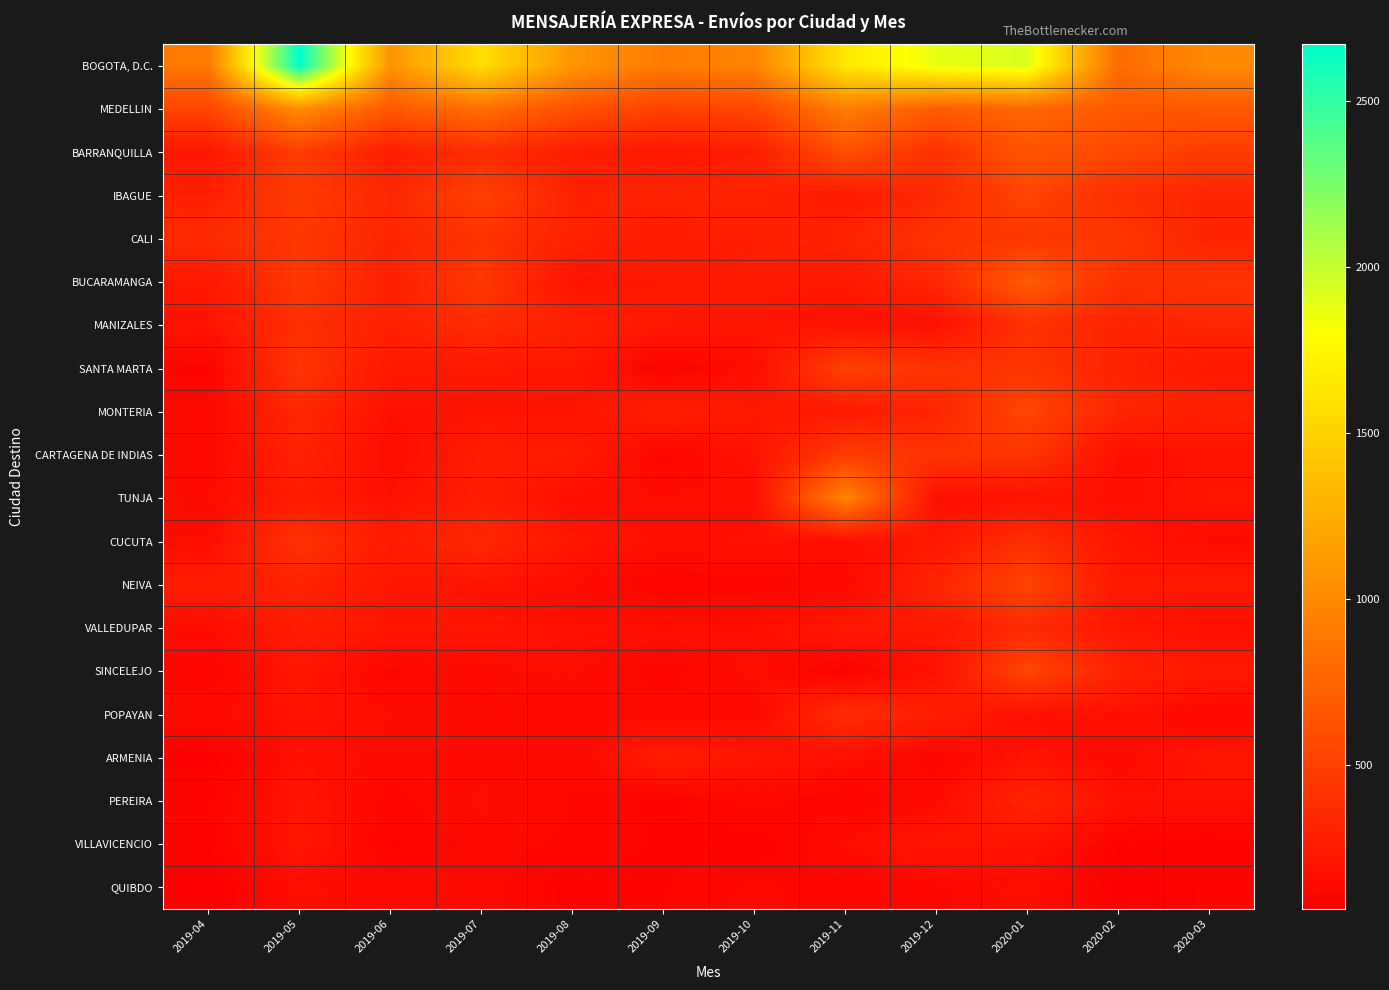

Which category has the lowest value across all series?

2019-04